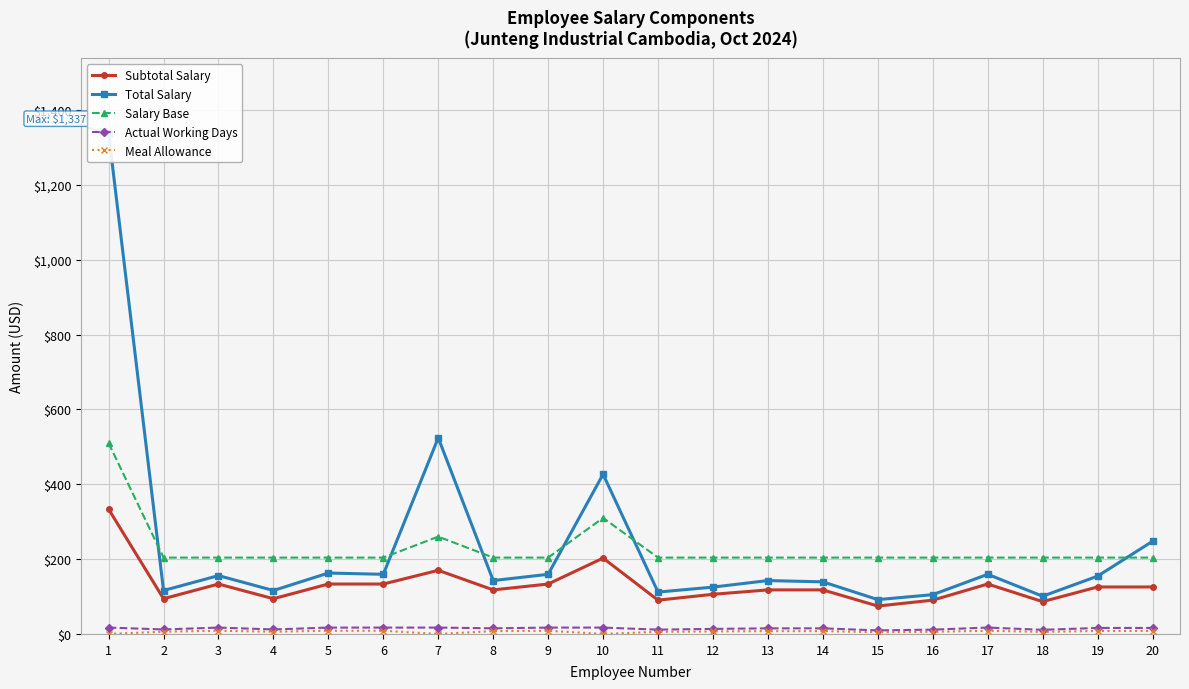

What is the total value across all series at 13?

486.8